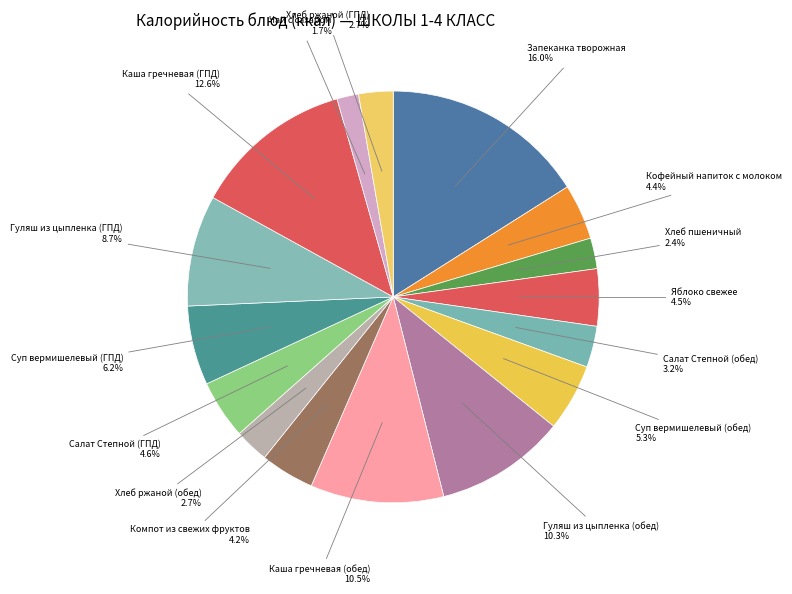

How many slices are in this pie chart?

16